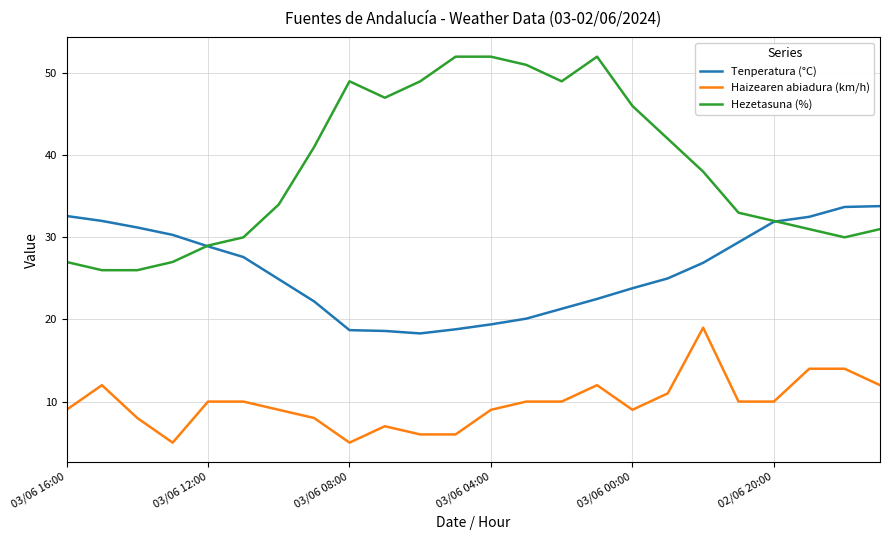

What are all the series names shown in the legend?

Tenperatura (°C), Haizearen abiadura (km/h), Hezetasuna (%)